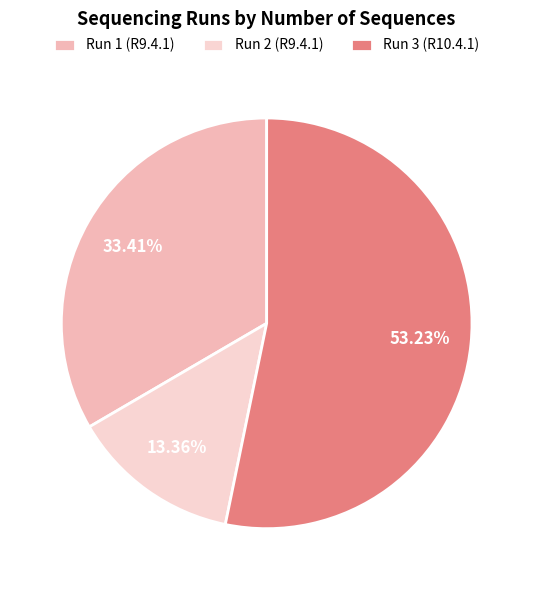

Count the number of slices in the pie.

3